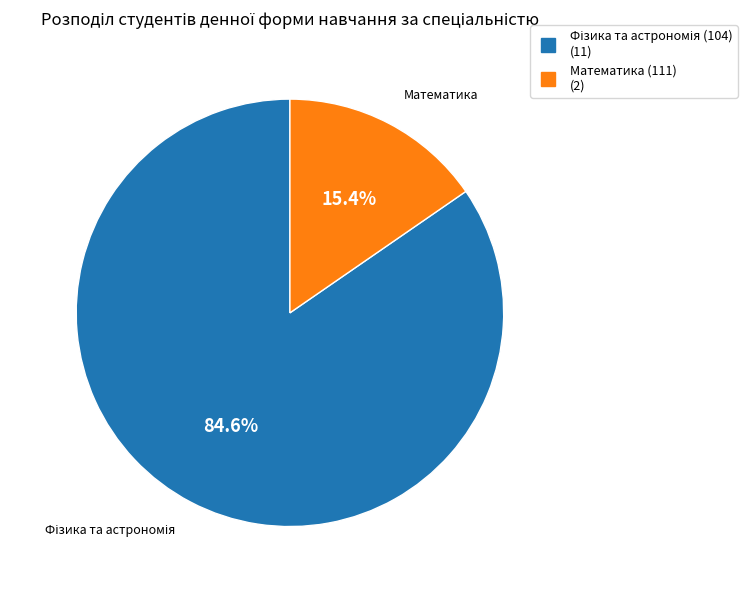

Is Математика (111) the majority of the pie?

No